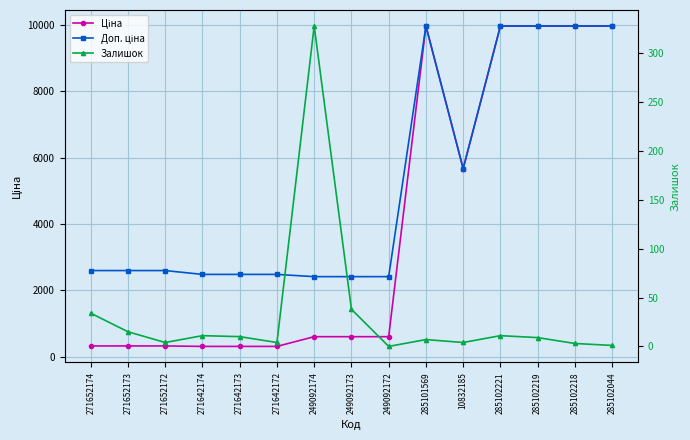

At which category does Доп. ціна reach its first local valley?

10832185